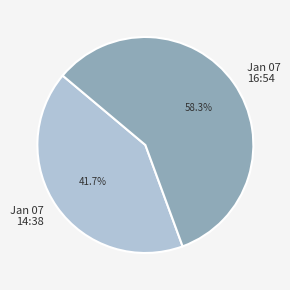

Rank the categories by value from lowest to highest.

Jan 07 14:38, Jan 07 16:54